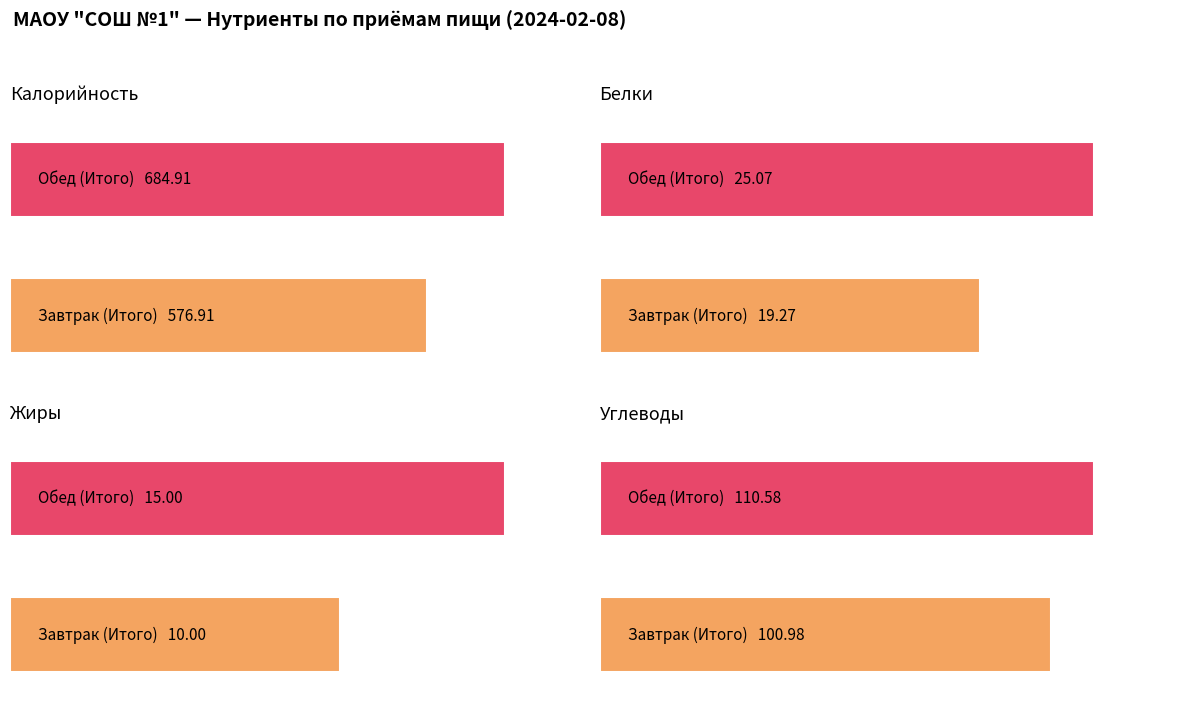

Which category has the highest value in the Белки series?

Обед (Итого)